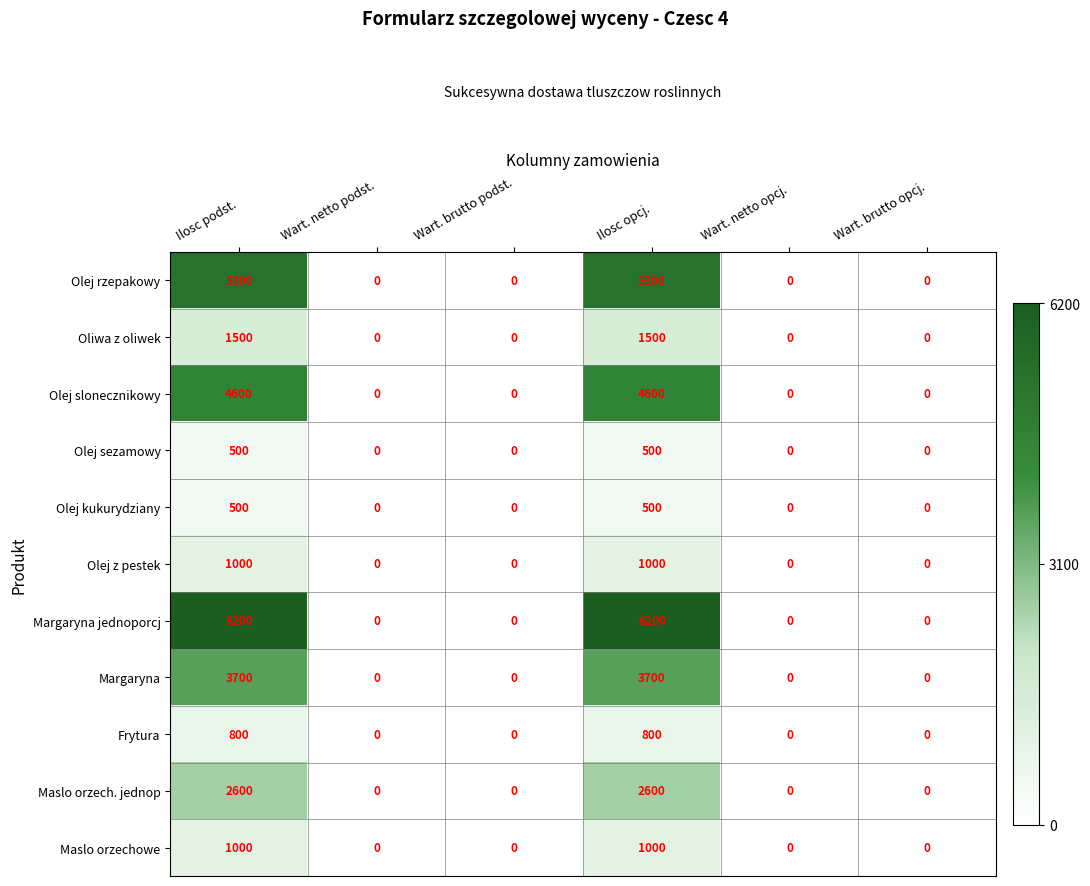

What is the average value of the Olej kukurydziany series?

167